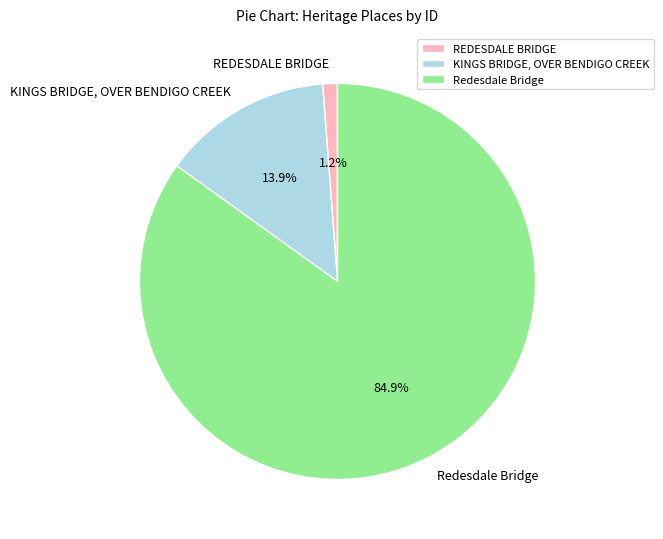

Which category has the smallest portion of the pie?

REDESDALE BRIDGE